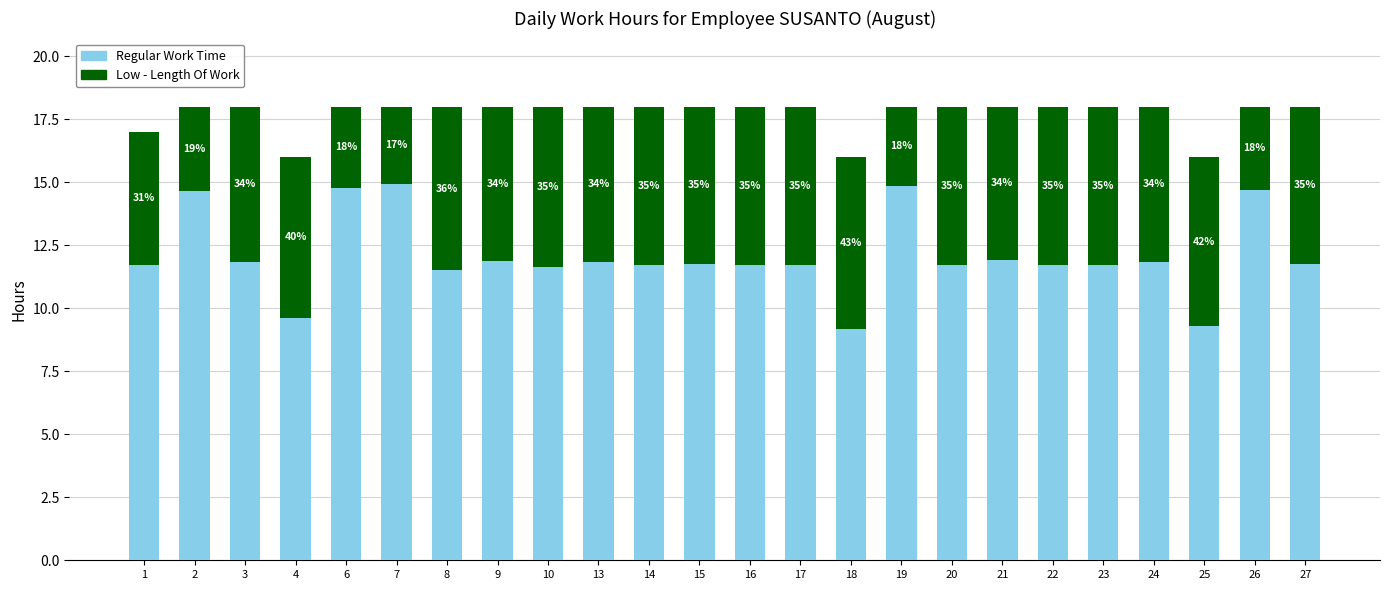

Does the chart contain any negative values?

No